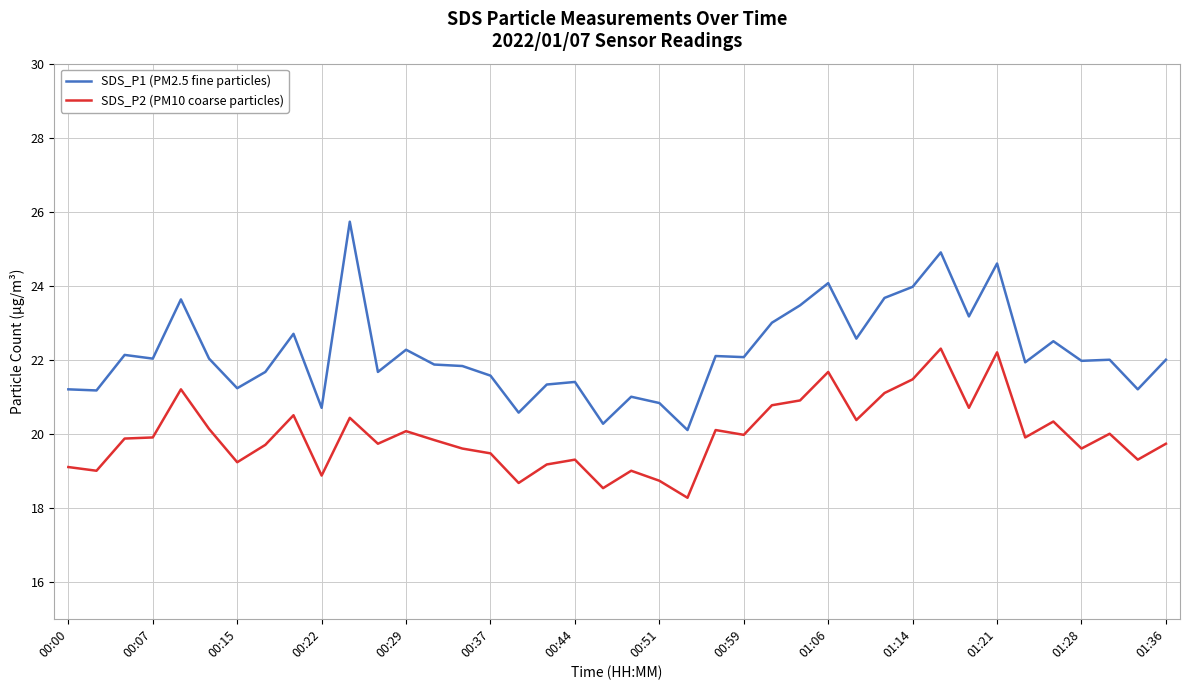

True or false: SDS_P1 (PM2.5 fine particles) and SDS_P2 (PM10 coarse particles) cross at least once.

False